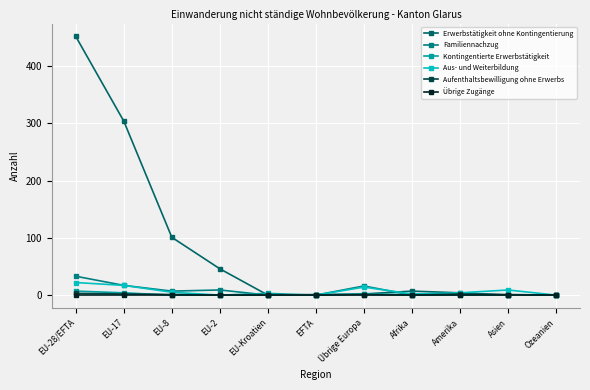

Does the chart have visible grid lines?

Yes